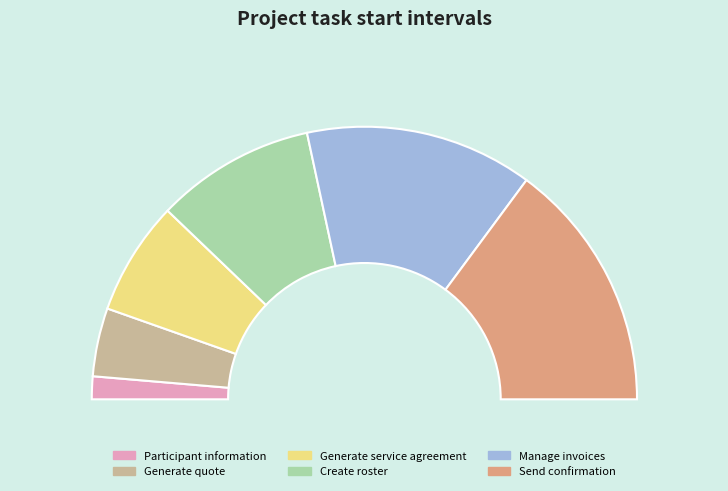

What percentage is NOT represented by Manage invoices?

73.0%